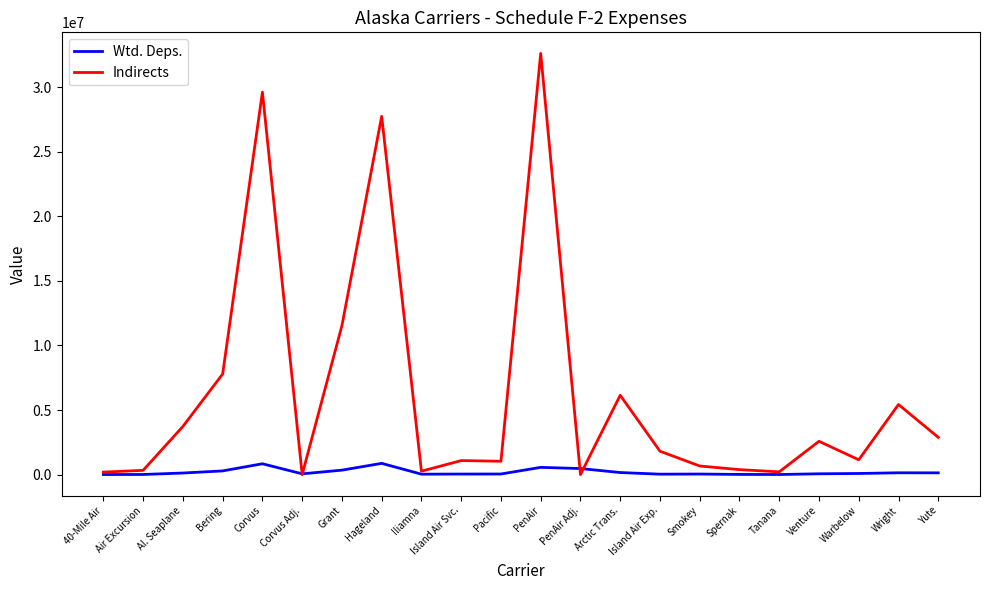

Which series has the largest range (max minus min)?

Indirects